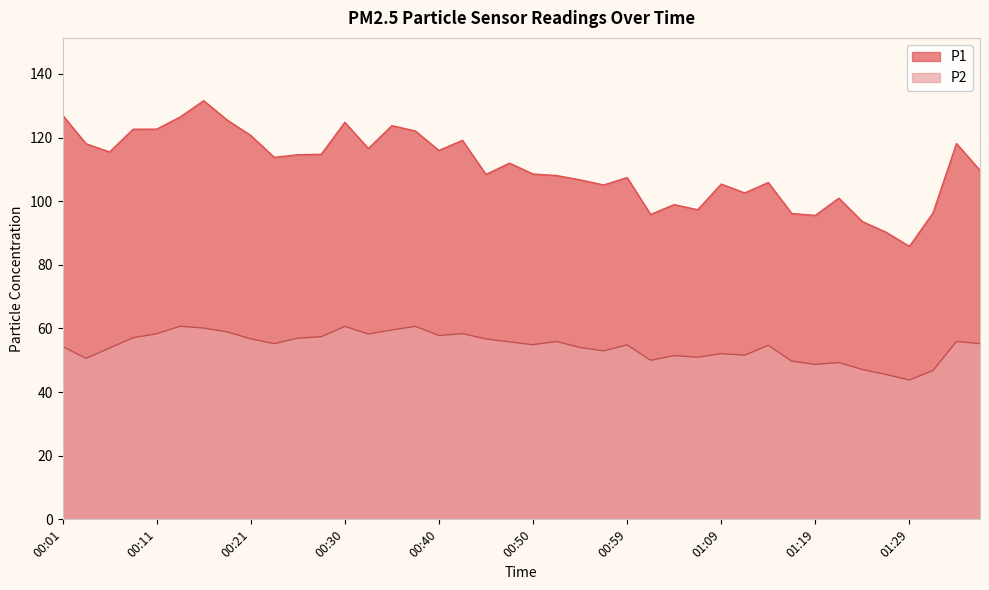

Which has a higher value, 01:21 or 01:04?

01:21